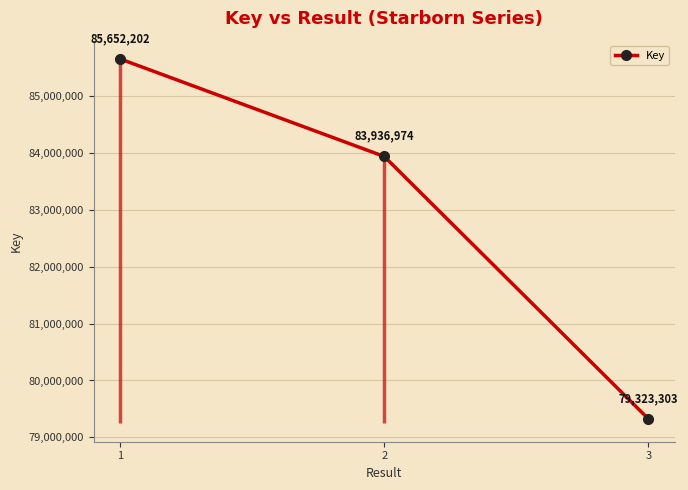

The chart shows a value of 38787815 at 2. True or false?

False